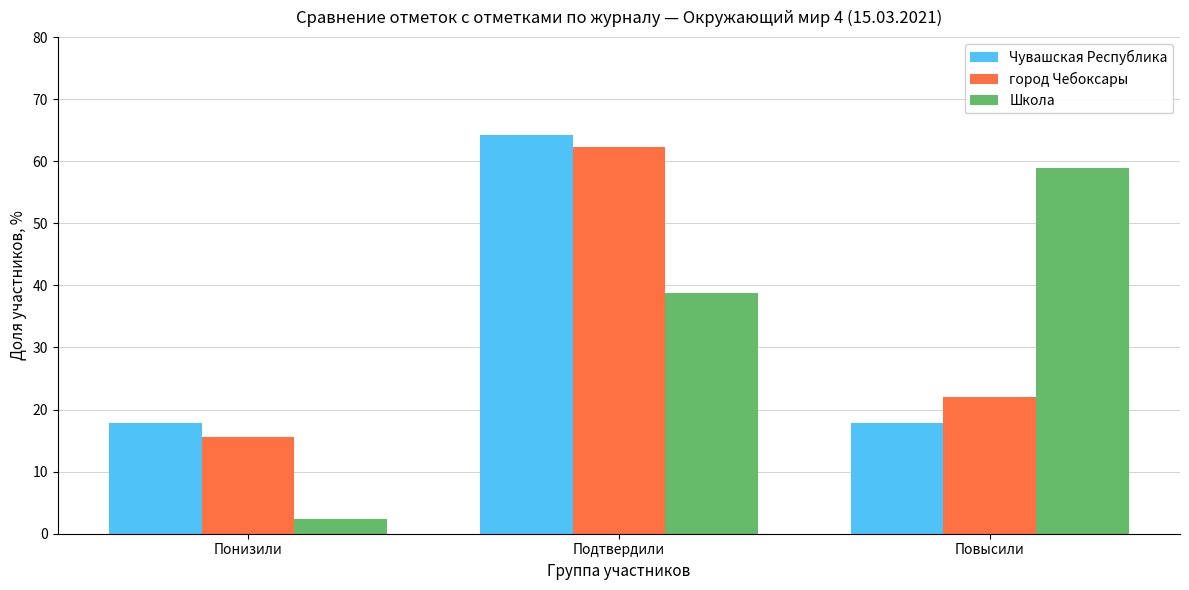

At which category is the sum across all series the highest?

Подтвердили